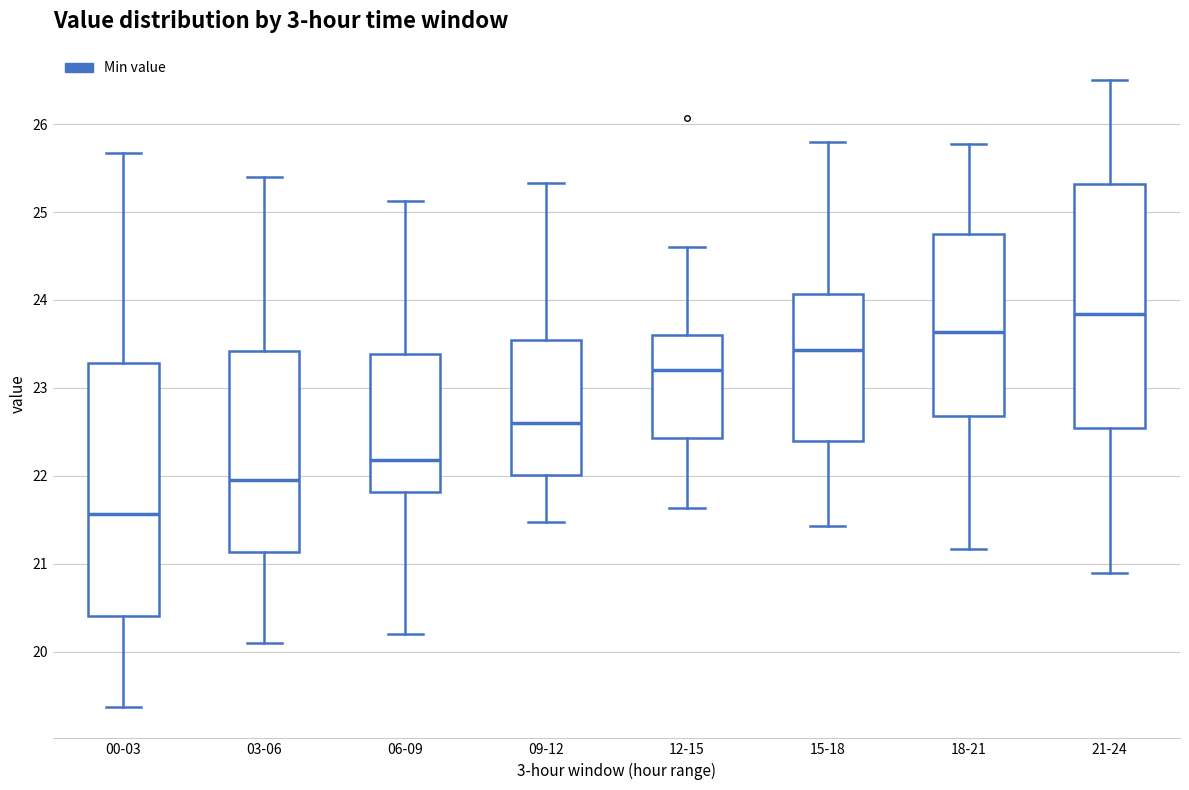

Reading left to right, read every box against the y-axis: the position of its median line, the range the box covers, and the ends of its whiskers. The values are not printed on the chart, so give them approximately, as read against the axis.

00-03: median 21.6, box 20.4 to 23.3, whiskers 19.4 to 25.7
03-06: median 22.0, box 21.1 to 23.4, whiskers 20.1 to 25.4
06-09: median 22.2, box 21.8 to 23.4, whiskers 20.2 to 25.1
09-12: median 22.6, box 22.0 to 23.5, whiskers 21.5 to 25.3
12-15: median 23.2, box 22.4 to 23.6, whiskers 21.6 to 24.6
15-18: median 23.4, box 22.4 to 24.1, whiskers 21.4 to 25.8
18-21: median 23.6, box 22.7 to 24.8, whiskers 21.2 to 25.8
21-24: median 23.8, box 22.5 to 25.3, whiskers 20.9 to 26.5